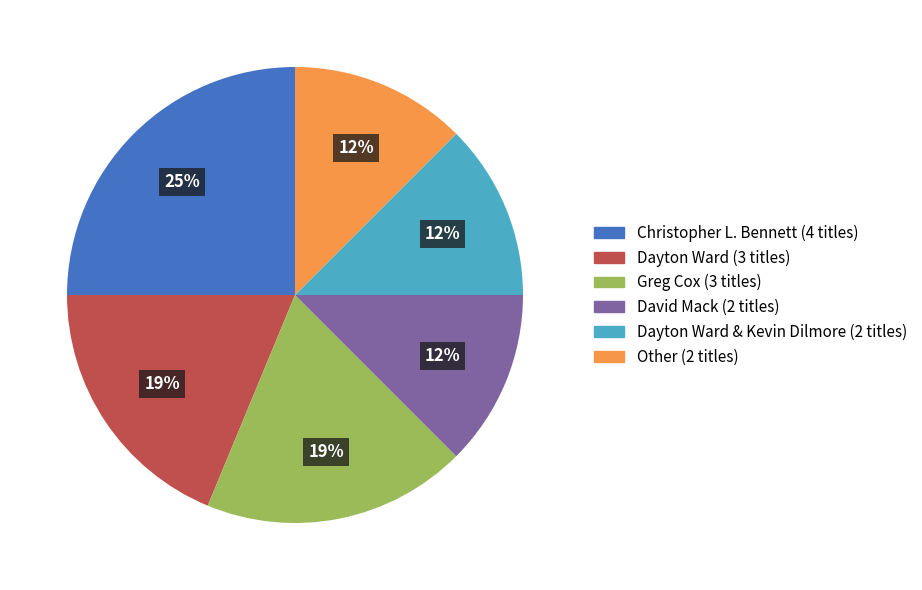

To the nearest percent, what is the average slice percentage?

17%